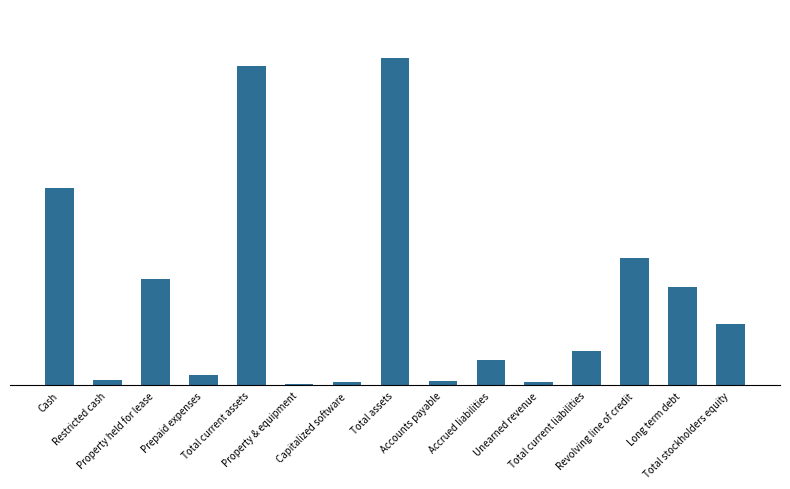

Is it true that the value at Capitalized software is 2715?

False